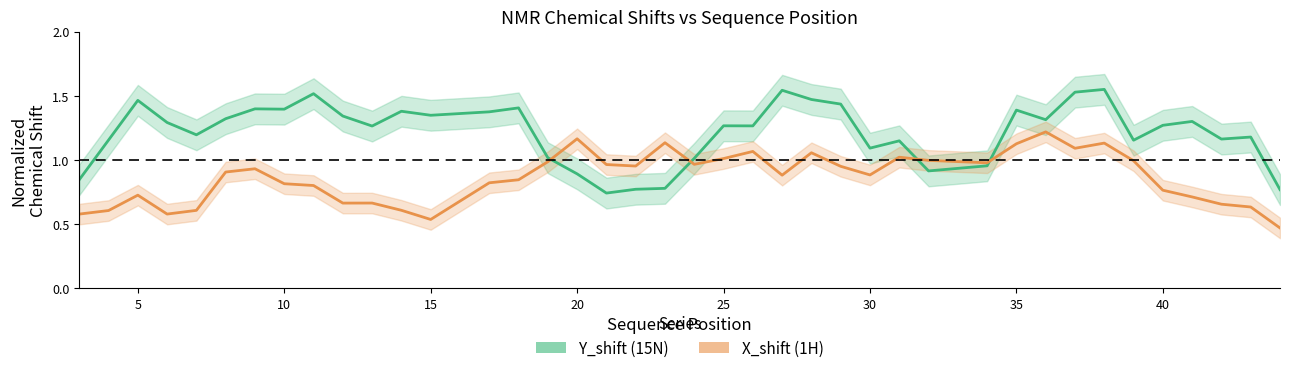

Rank the series at 40 from lowest to highest value.

X_shift, Y_shift